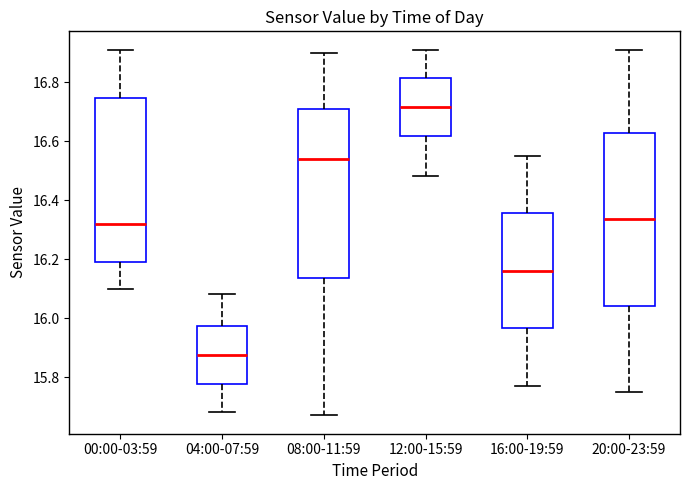

Reading left to right, read every box against the y-axis: the position of its median line, the range the box covers, and the ends of its whiskers. The values are not printed on the chart, so give them approximately, as read against the axis.

00:00-03:59: median 16.32, box 16.20 to 16.74, whiskers 16.10 to 16.92
04:00-07:59: median 15.88, box 15.78 to 15.98, whiskers 15.68 to 16.08
08:00-11:59: median 16.54, box 16.14 to 16.70, whiskers 15.68 to 16.90
12:00-15:59: median 16.72, box 16.62 to 16.82, whiskers 16.48 to 16.92
16:00-19:59: median 16.16, box 15.96 to 16.36, whiskers 15.78 to 16.56
20:00-23:59: median 16.34, box 16.04 to 16.62, whiskers 15.76 to 16.92